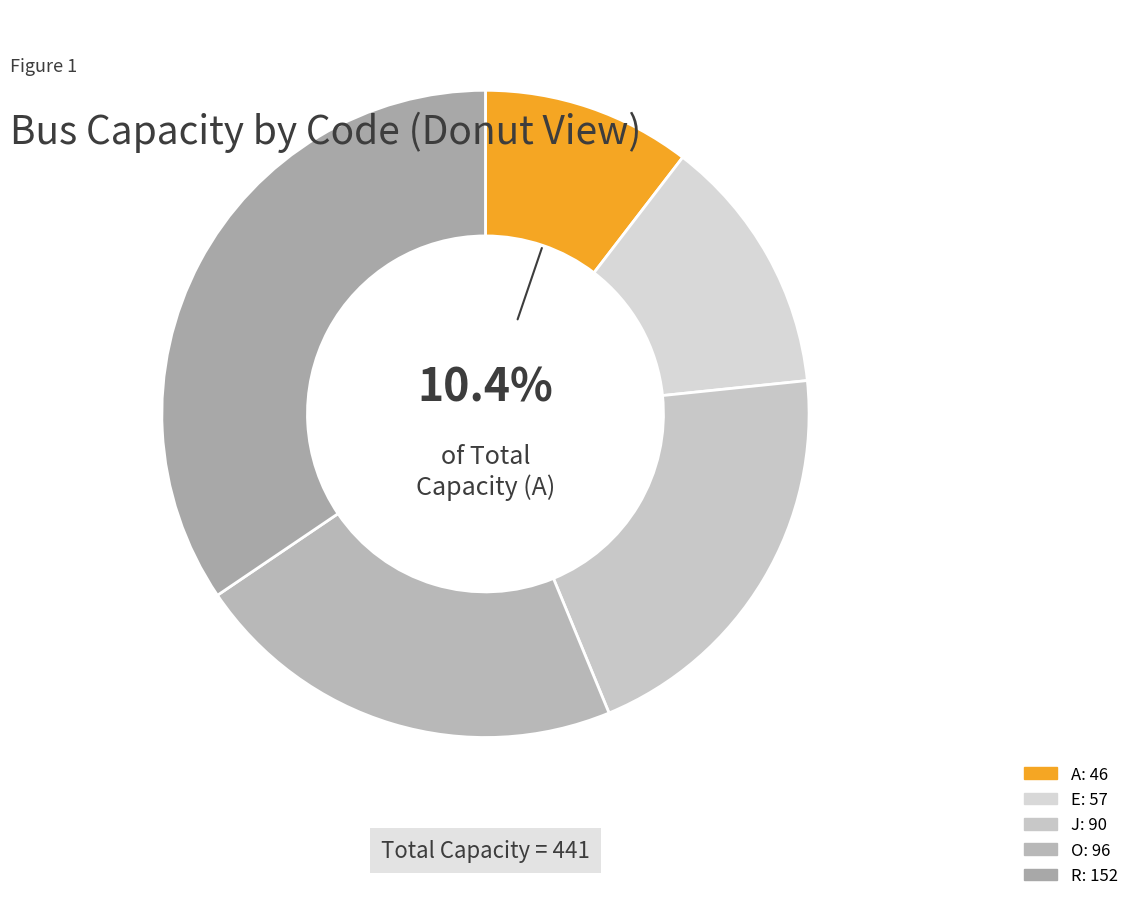

Which slice is the smallest?

A